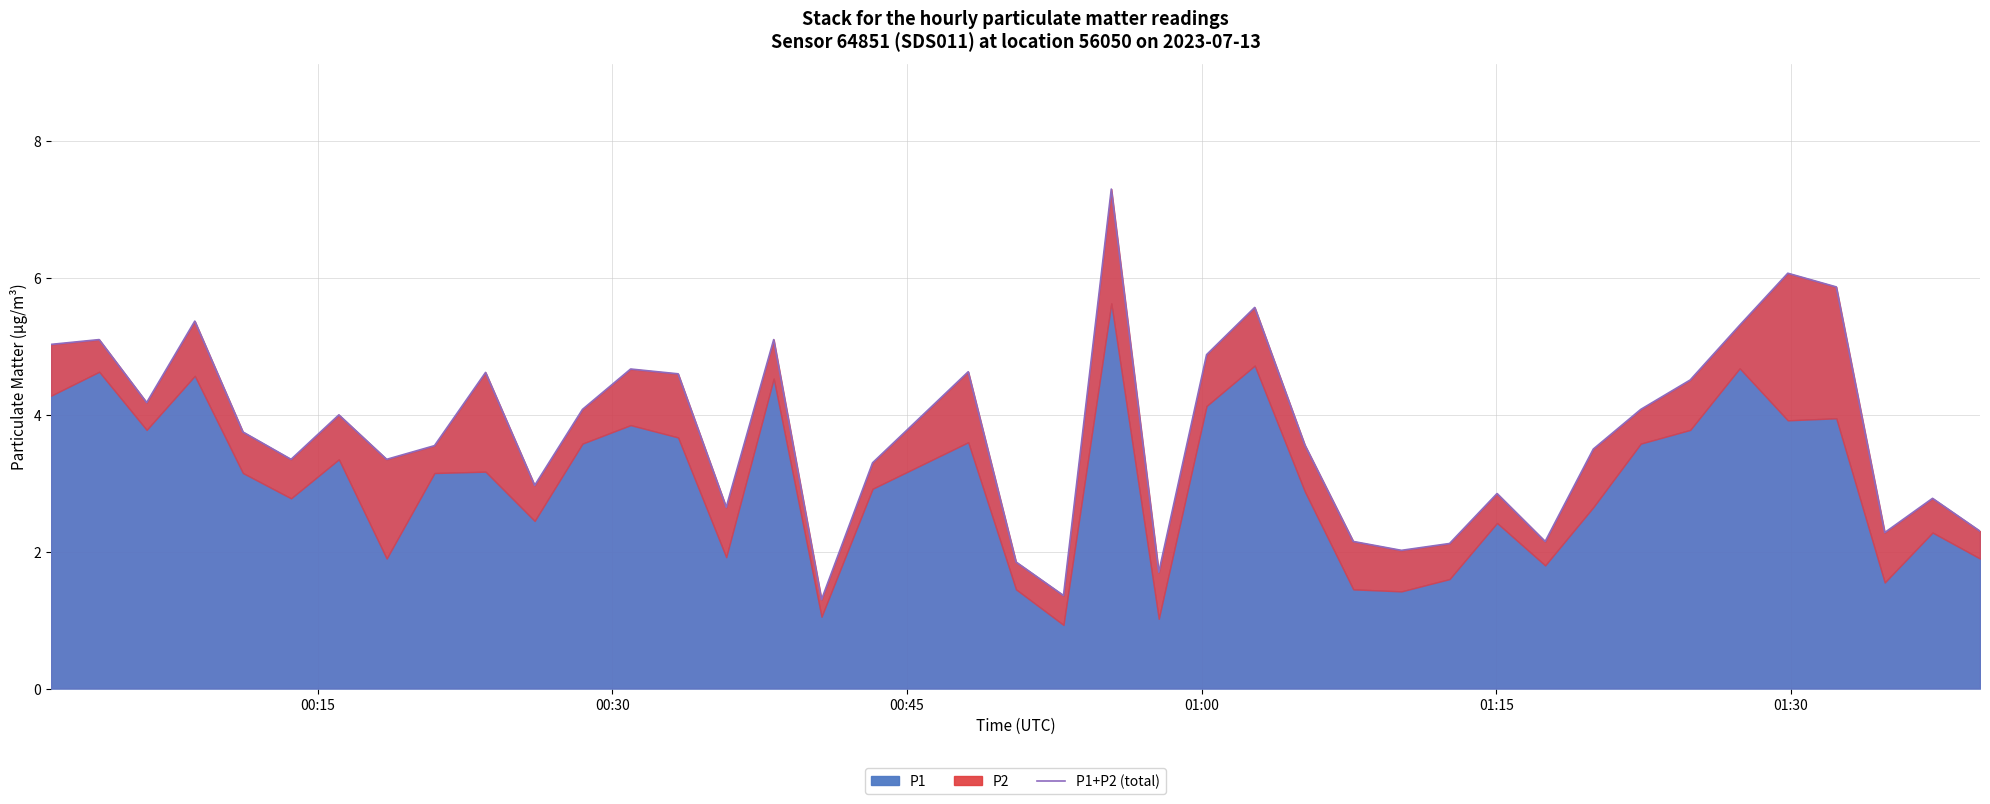

What is the minimum value shown in the chart?

1.3